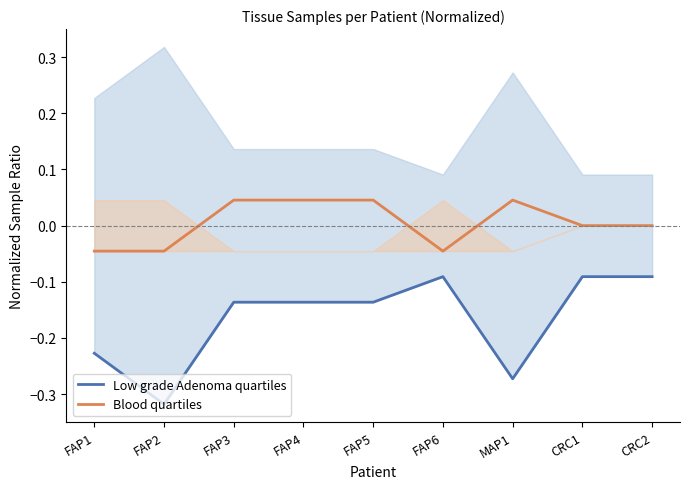

What is the average value of the Low grade Adenoma quartiles series?

-0.2